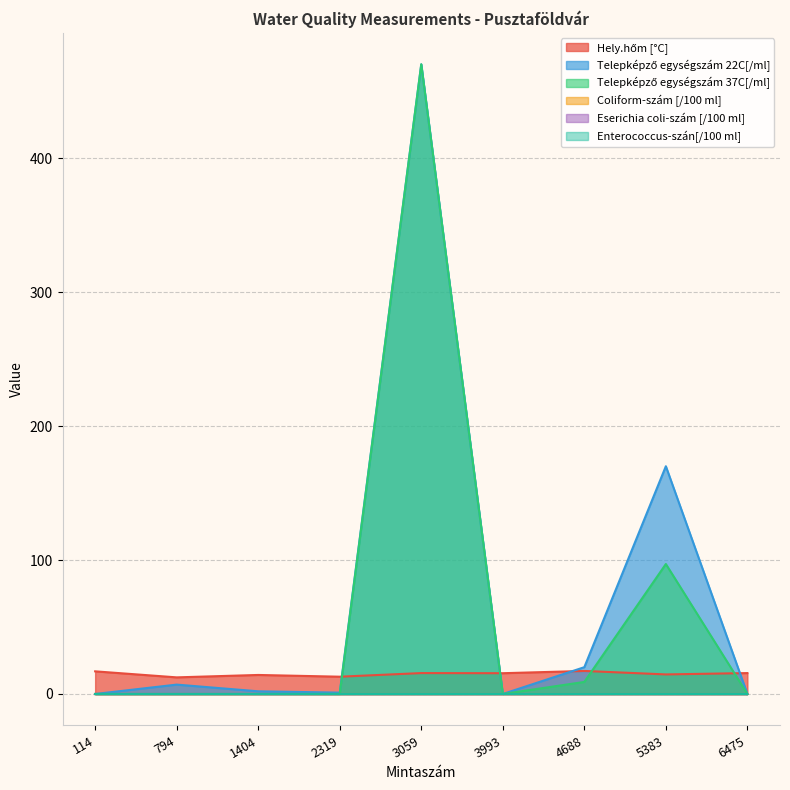

What value does the Telepképző egységszám 22C[/ml] series have at 4688?

20.0